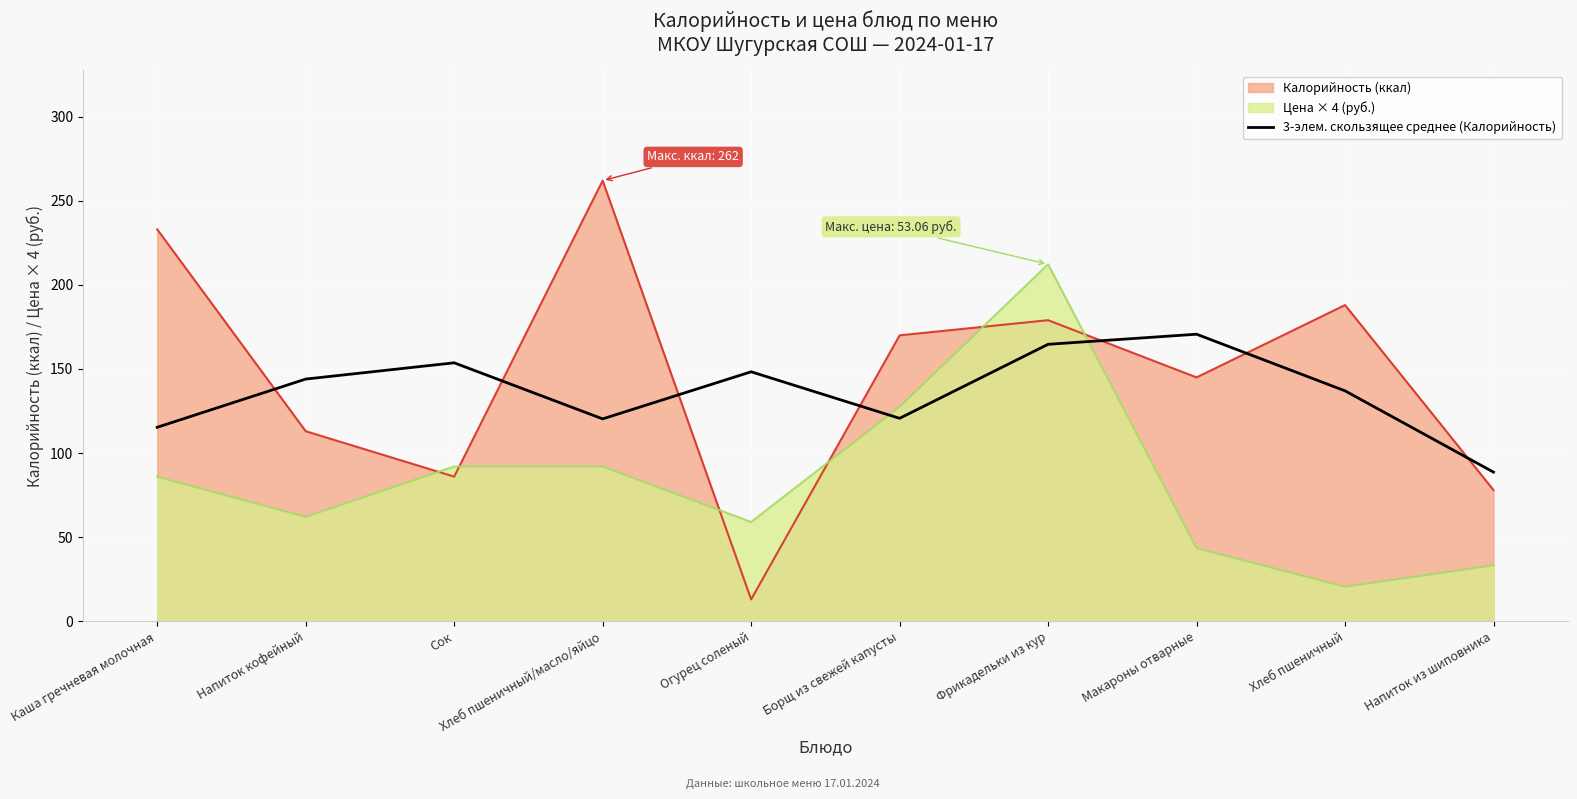

List the series in order of their overall mean, highest first.

Калорийность (ккал), 3-элем. скользящее среднее (Калорийность), Цена × 4 (руб.)